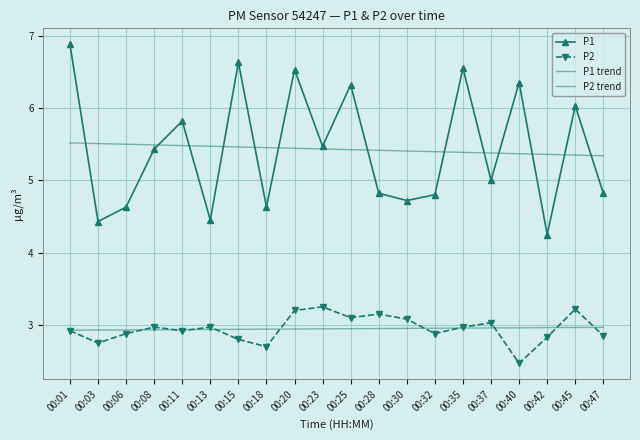

List the labels in order of P2 trend value, smallest first.

00:01, 00:03, 00:06, 00:08, 00:11, 00:13, 00:15, 00:18, 00:20, 00:23, 00:25, 00:28, 00:30, 00:32, 00:35, 00:37, 00:40, 00:42, 00:45, 00:47